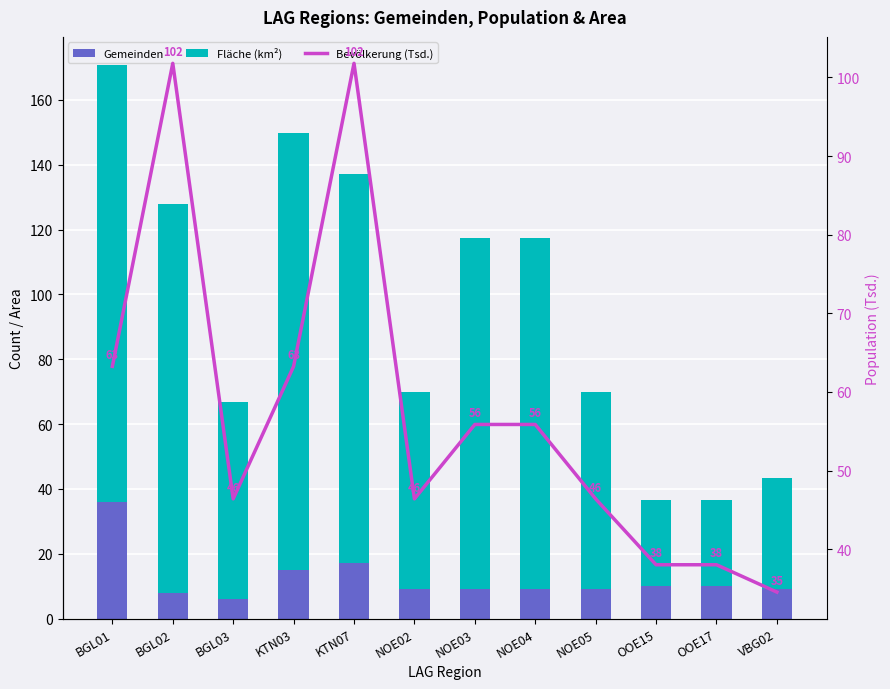

What is the average value of the Fläche (km²) series?

83.1